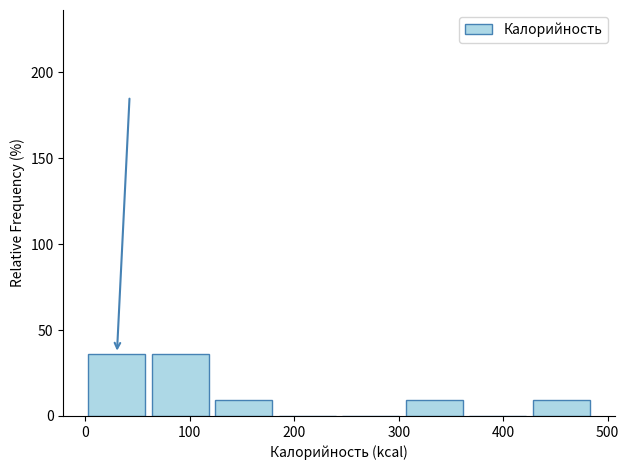

Reading left to right, list every bar in this chart as the range it spans on the x-axis followed by its height. Neither the bar edges nor the heights are printed on the chart, so give them approximately, as read against the axes.

0 to 60: 35
60 to 120: 35
120 to 190: 10
190 to 250: 0
250 to 310: 0
310 to 370: 10
370 to 430: 0
430 to 490: 10